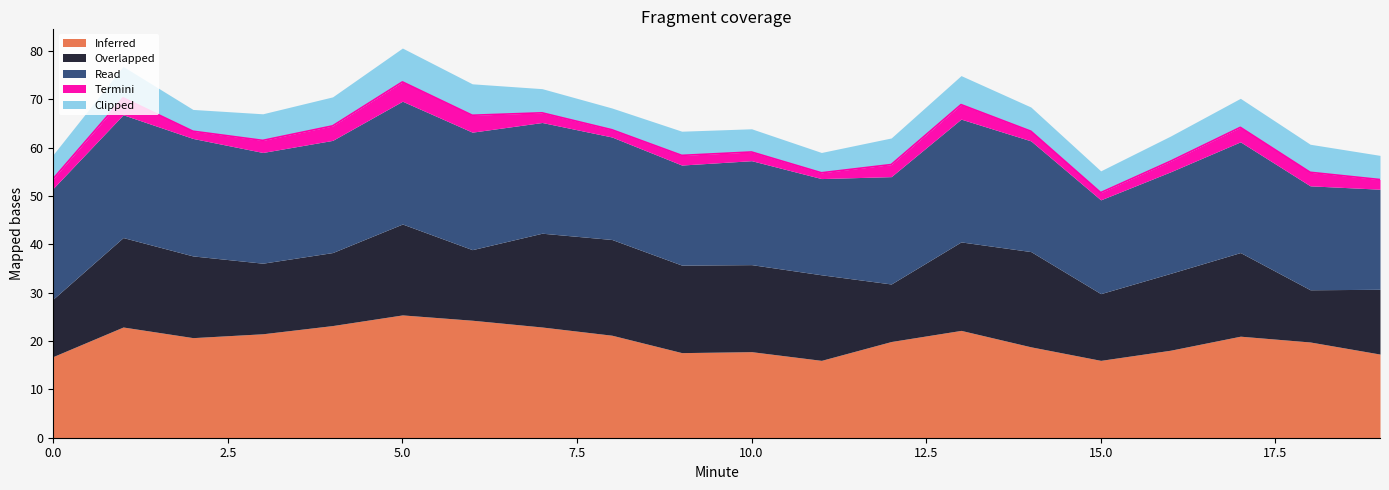

What is the minimum value for Inferred?

16.0